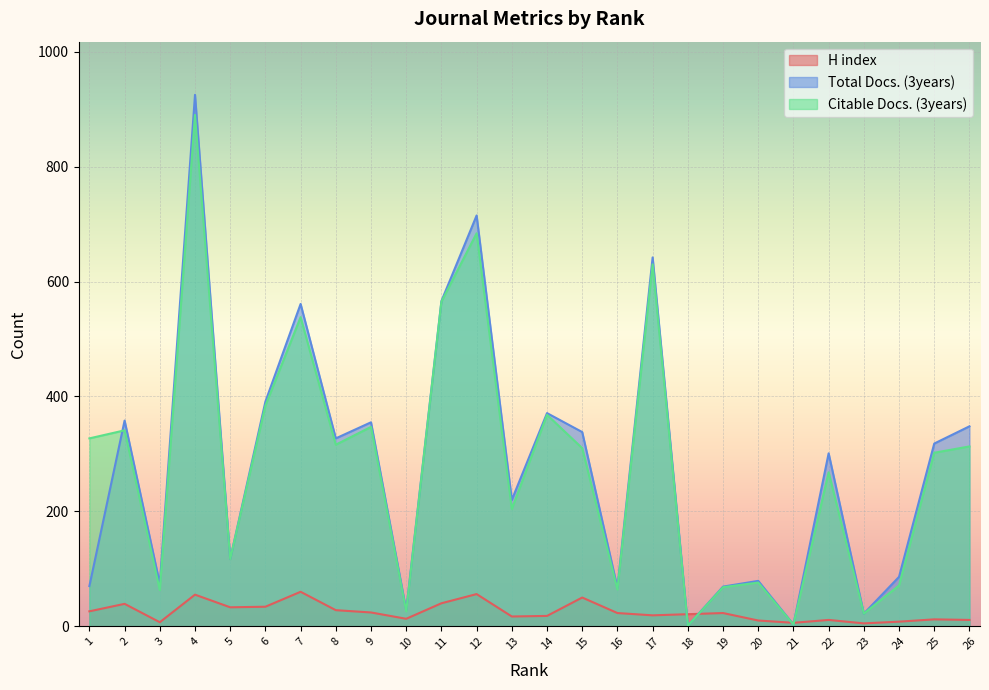

What is the approximate value of Citable Docs. (3years) at 16?

64